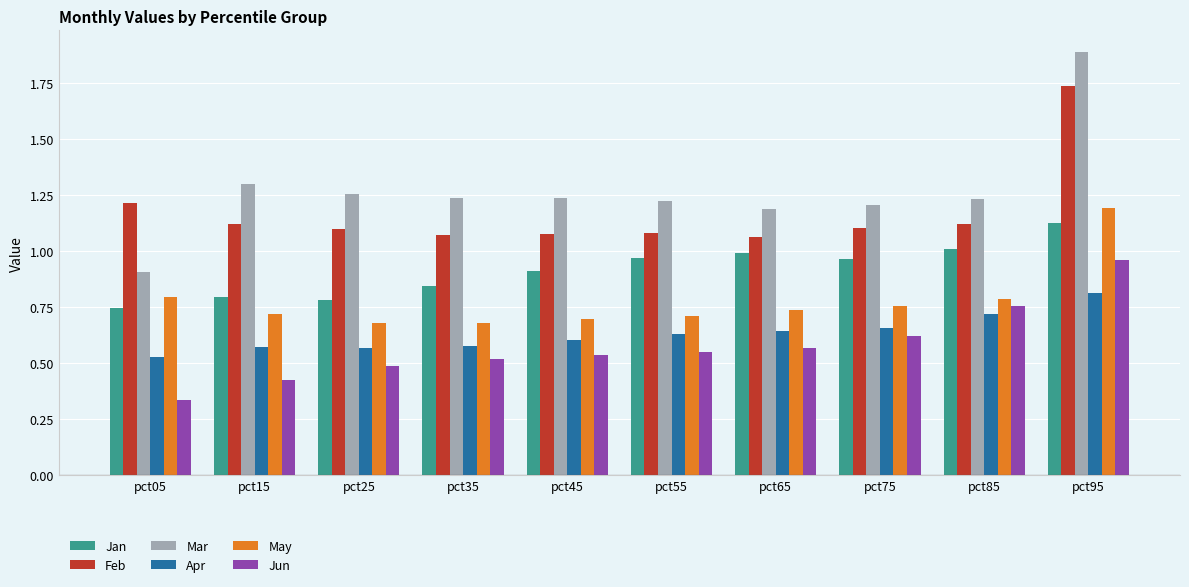

How many bars are there in total?

60